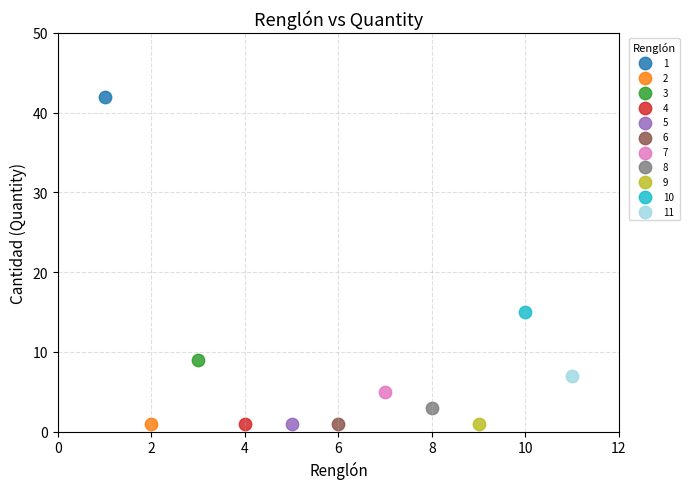

What are all the series names shown in the legend?

1, 2, 3, 4, 5, 6, 7, 8, 9, 10, 11